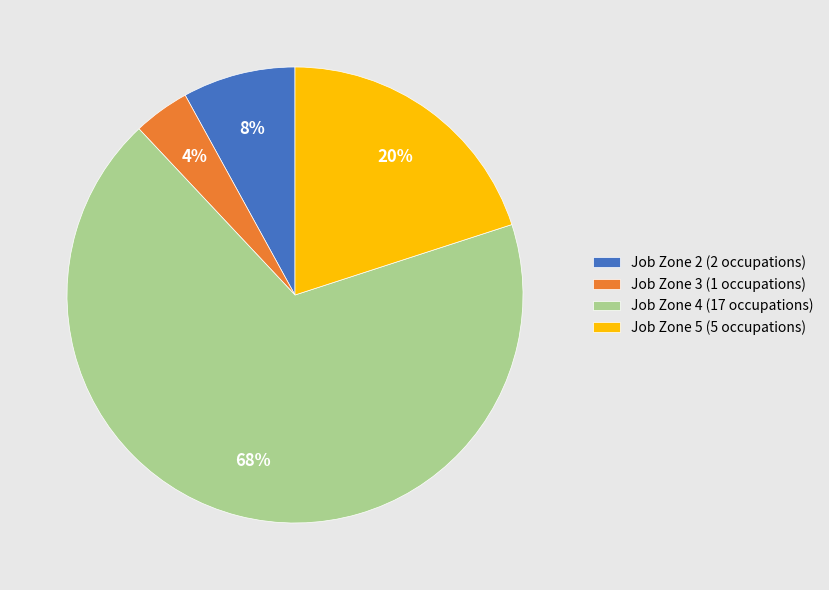

Which category has the biggest portion of the pie?

Job Zone 4